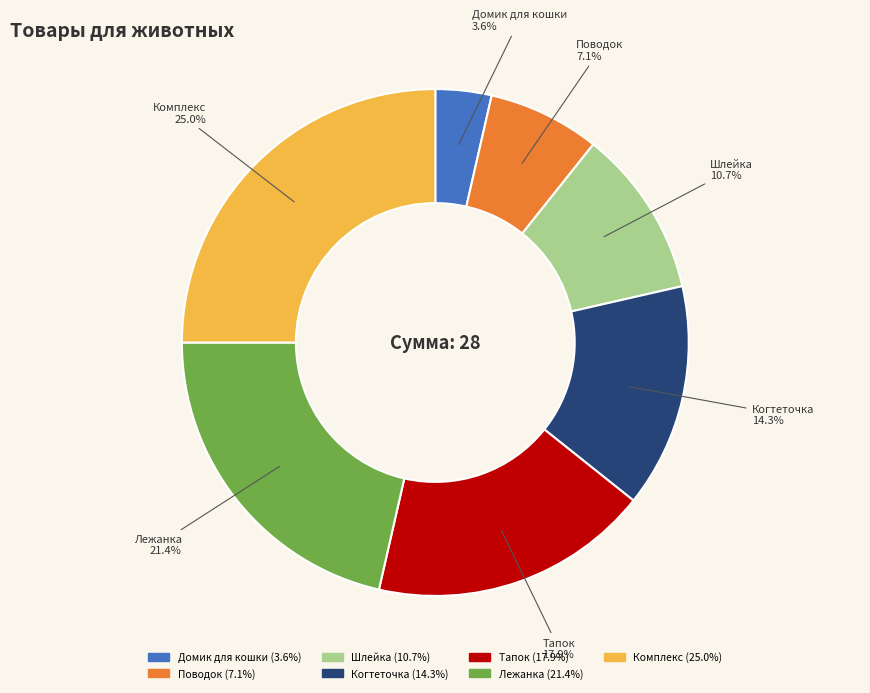

Rank the categories by value from highest to lowest.

Комплекс, Лежанка, Тапок, Когтеточка, Шлейка, Поводок, Домик для кошки